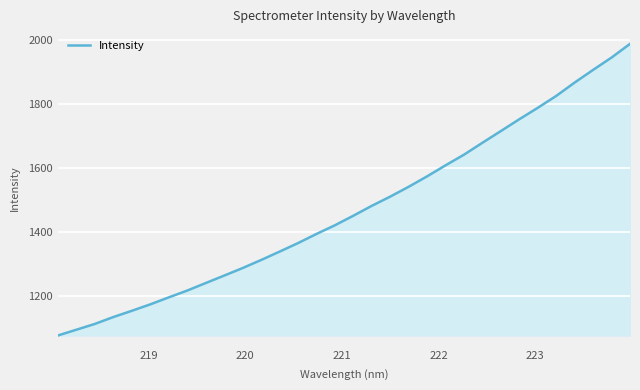

Count the number of data series in this chart.

1